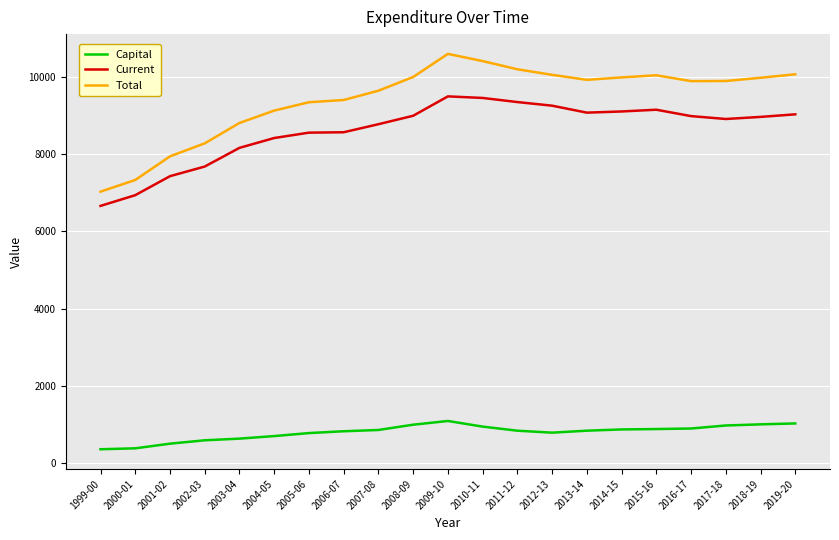

At which label does Current first exceed 8958?

2008-09